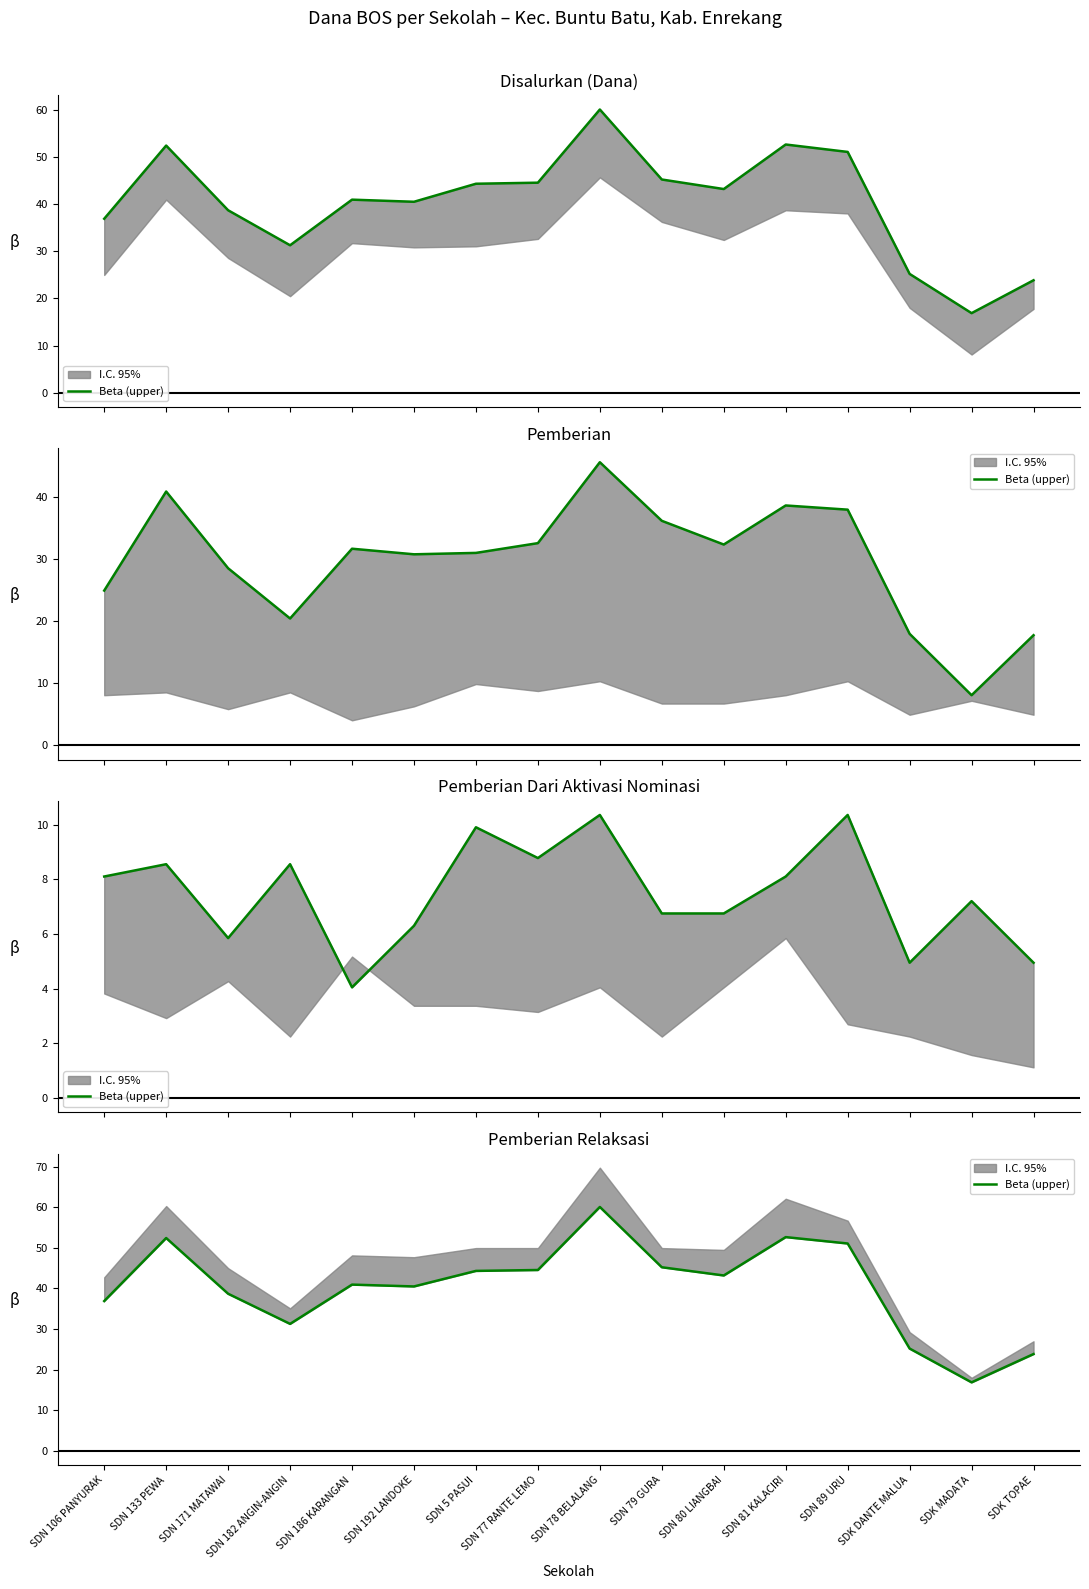

Which has a higher value, SDN 80 LIANGBAI or SDN 79 GURA?

SDN 79 GURA